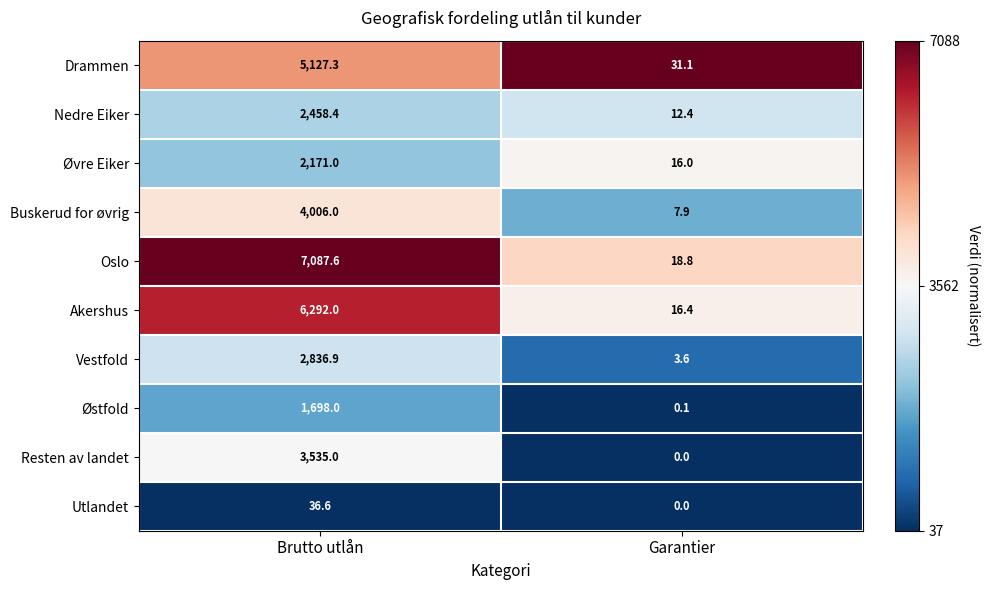

Rank the series by their maximum value, from highest to lowest.

Oslo, Akershus, Drammen, Buskerud for øvrig, Resten av landet, Vestfold, Nedre Eiker, Øvre Eiker, Østfold, Utlandet